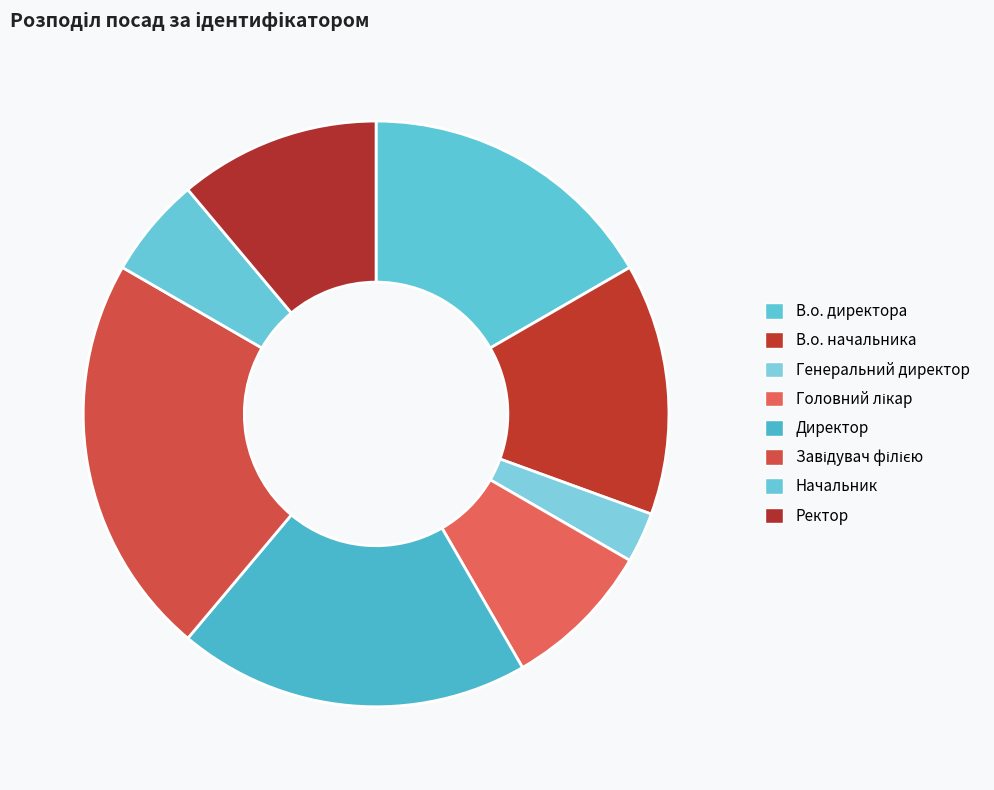

How many slices are in this pie chart?

8